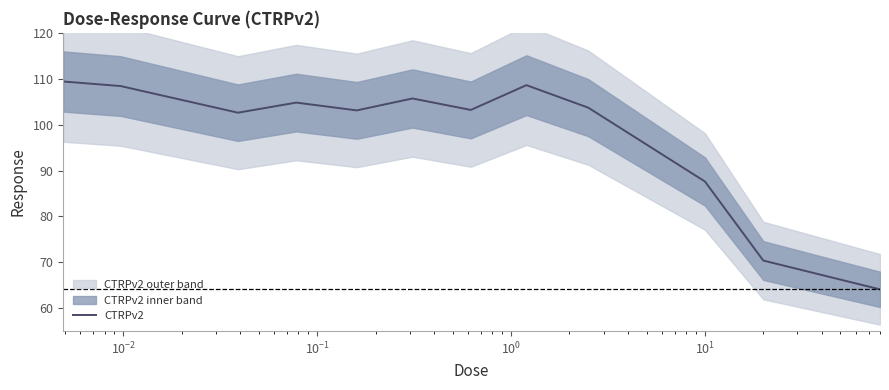

How many interior local valleys (lower than both neighbors) does the data have?

3